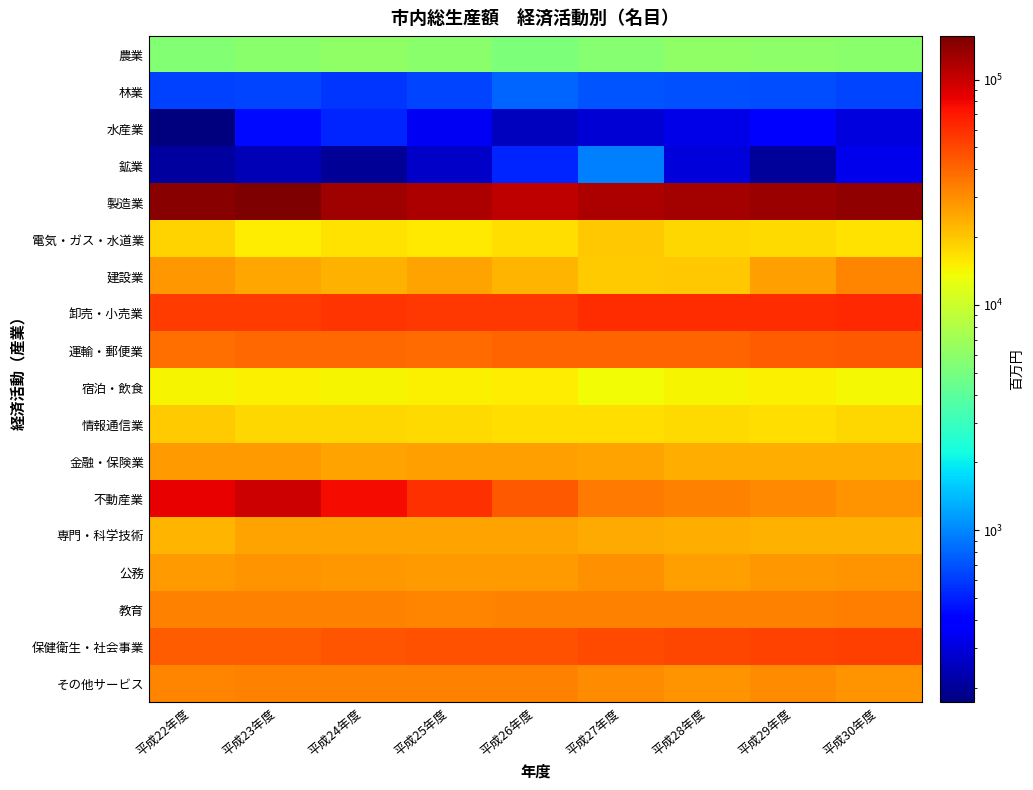

What is the greatest value displayed?

155823